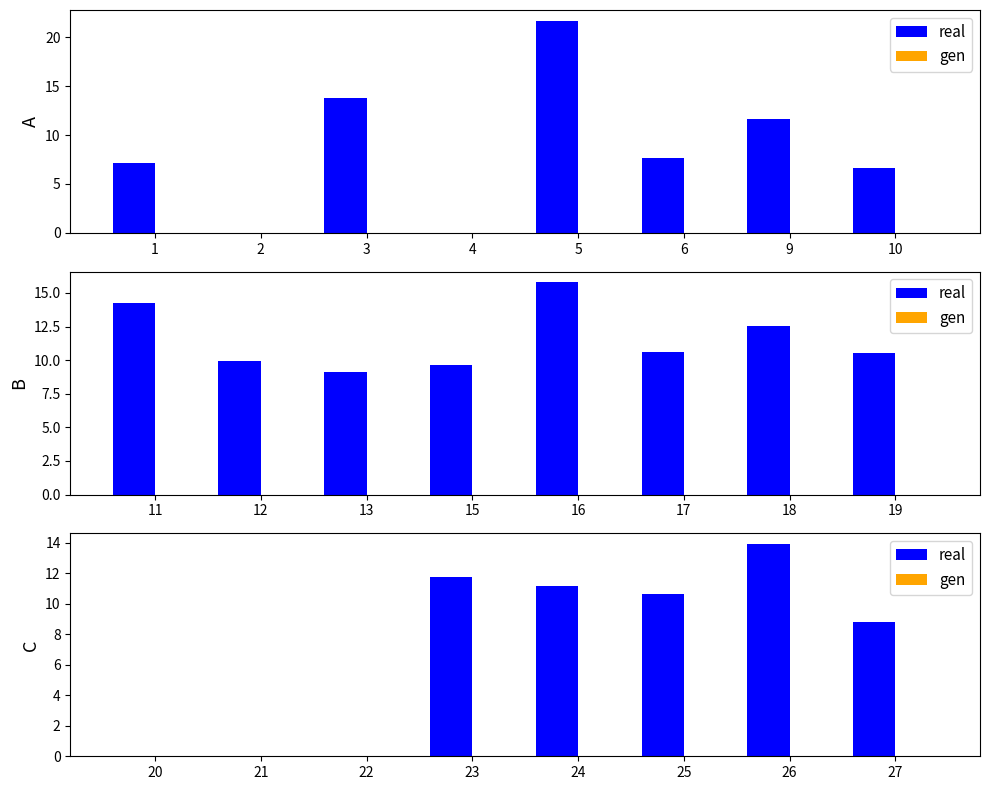

How many bars are there in each group?

2